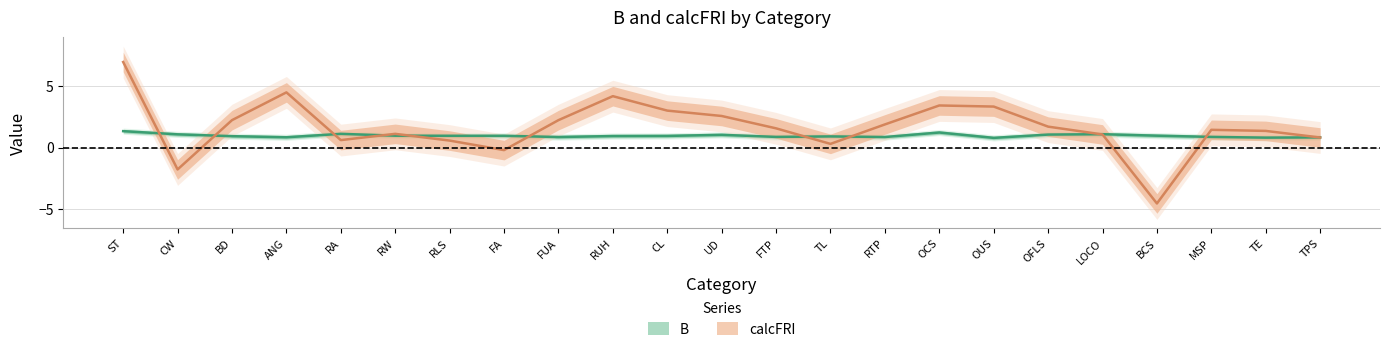

The value of calcFRI at CL is 1.2. True or false?

False